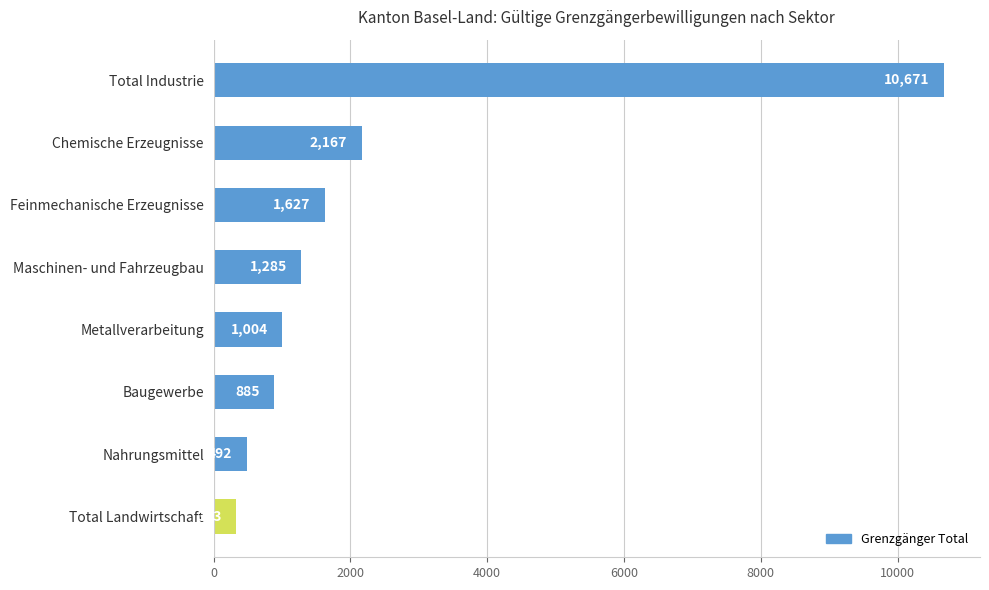

True or false: the data shows 10671 at Total Industrie.

True